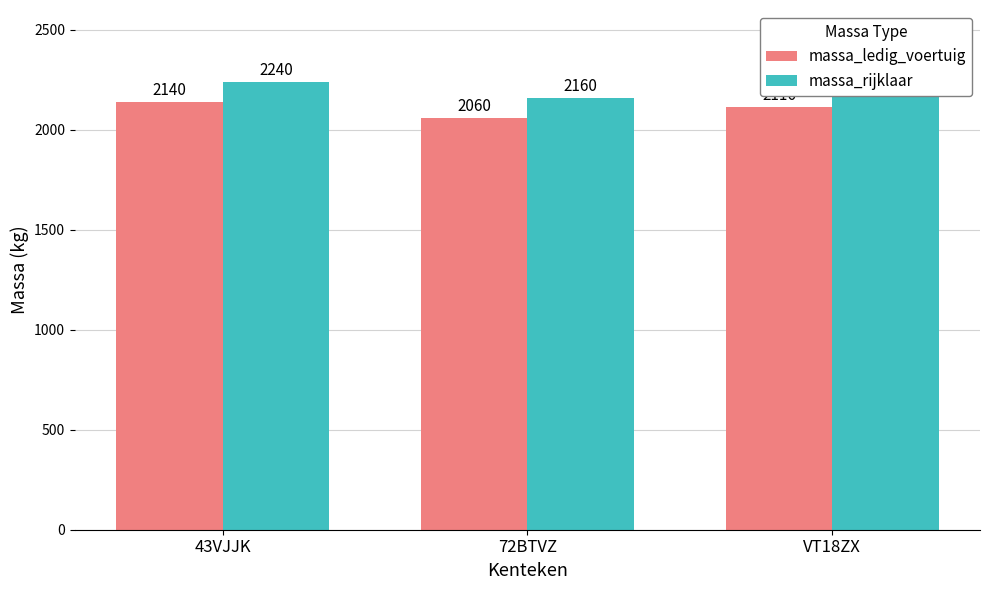

At which label is massa_ledig_voertuig closest to 2100?

VT18ZX